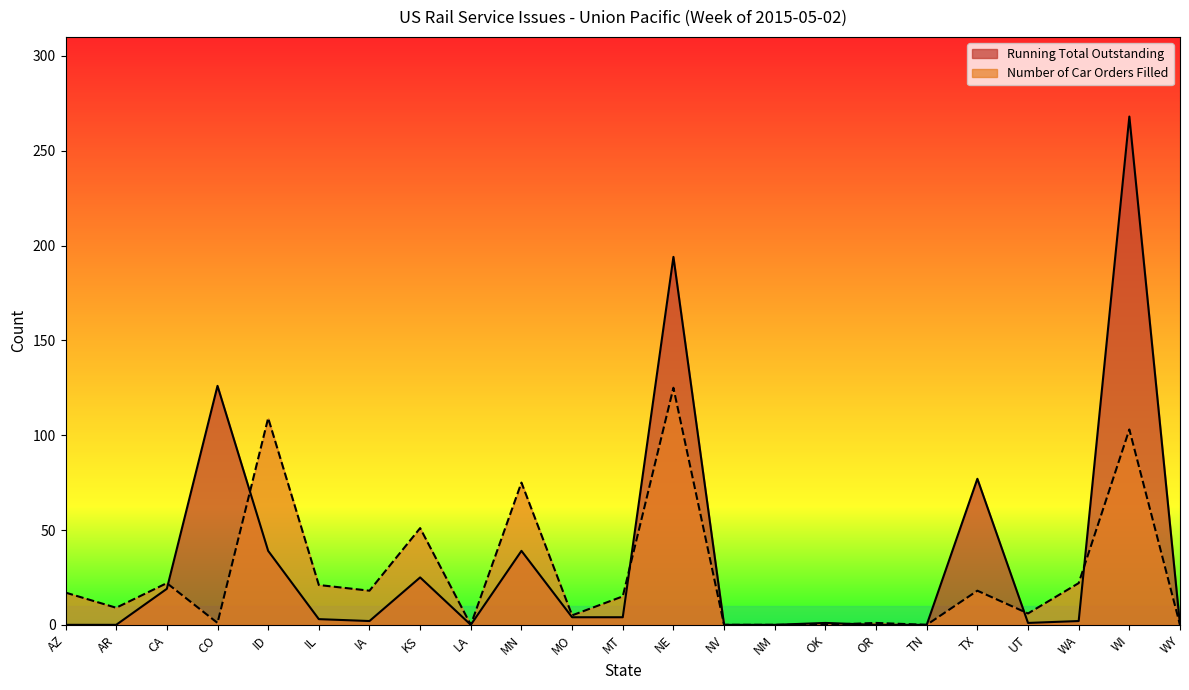

The value of Running Total Outstanding at NE is 267. True or false?

False